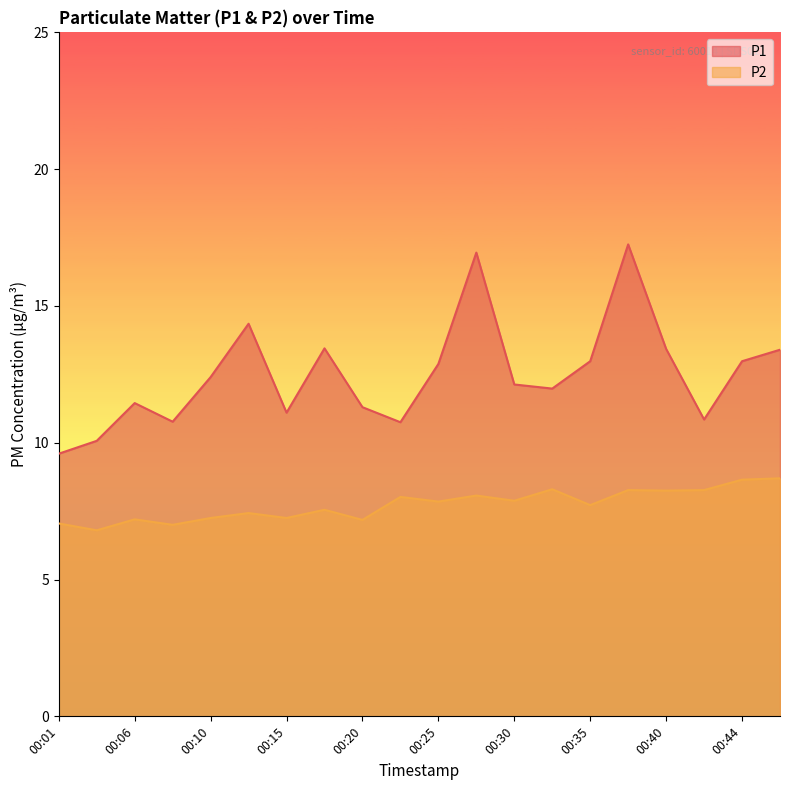

What is the average value of the P2 series?

7.7